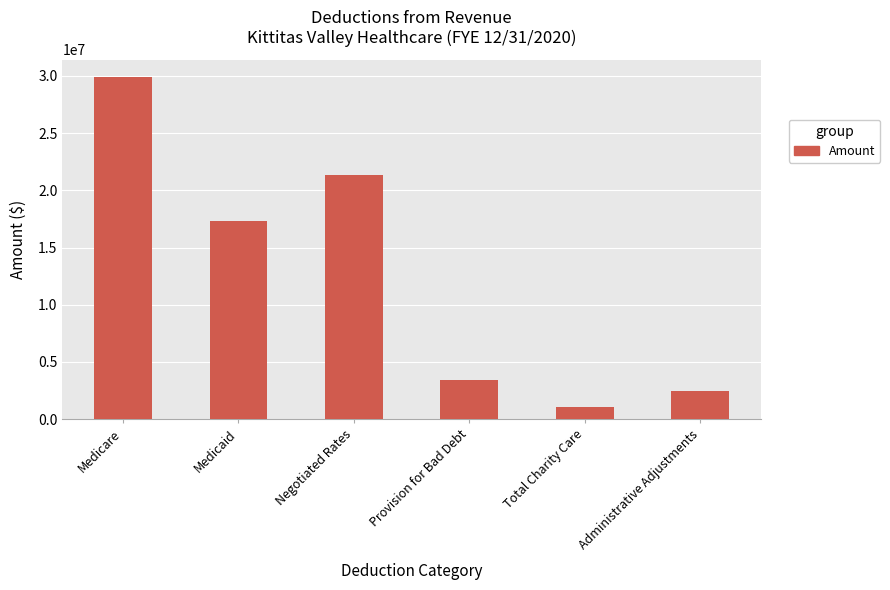

Are the bars horizontal?

No